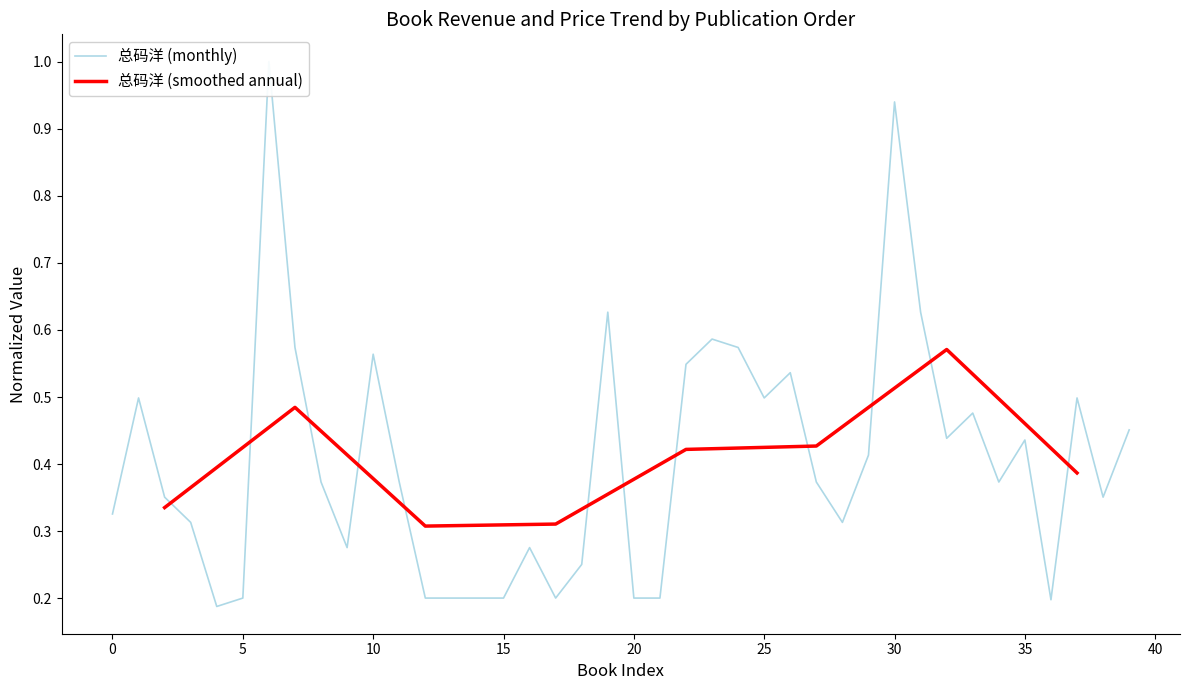

What is the average value?

0.4